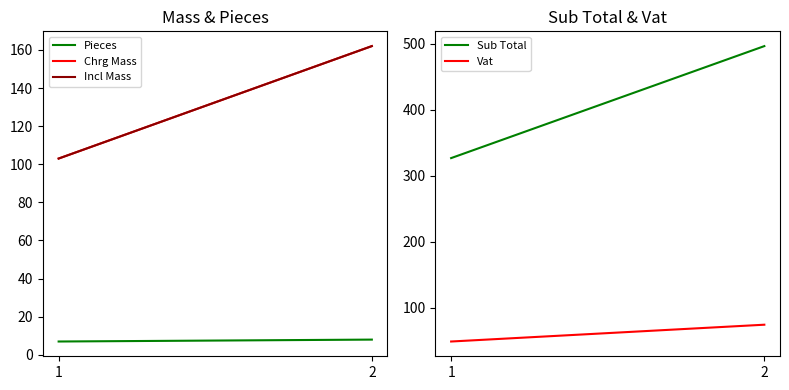

What is the minimum value for Sub Total?

326.9